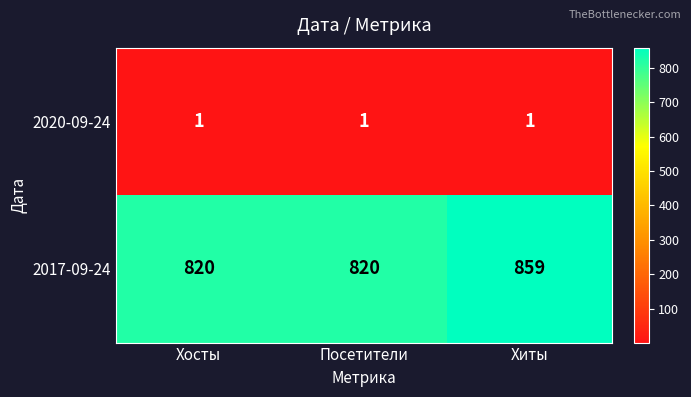

What is the maximum value shown in the chart?

859